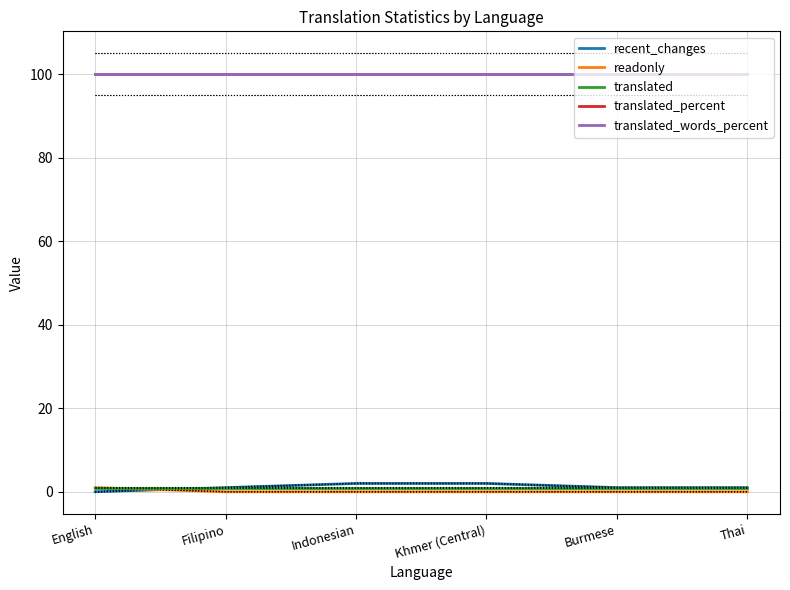

Which series has the widest spread of values?

recent_changes